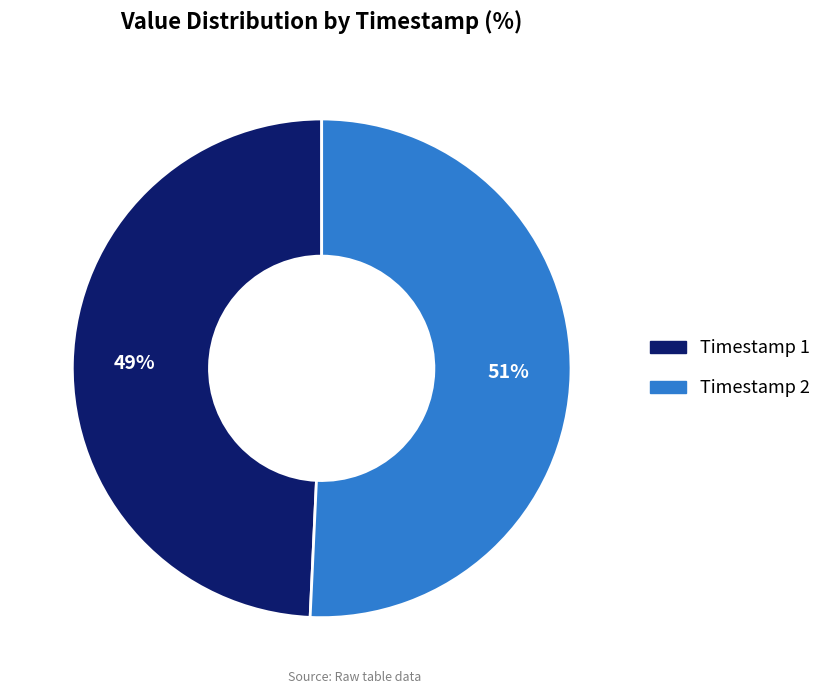

Is it true that Timestamp 2 is 51% of the pie?

True